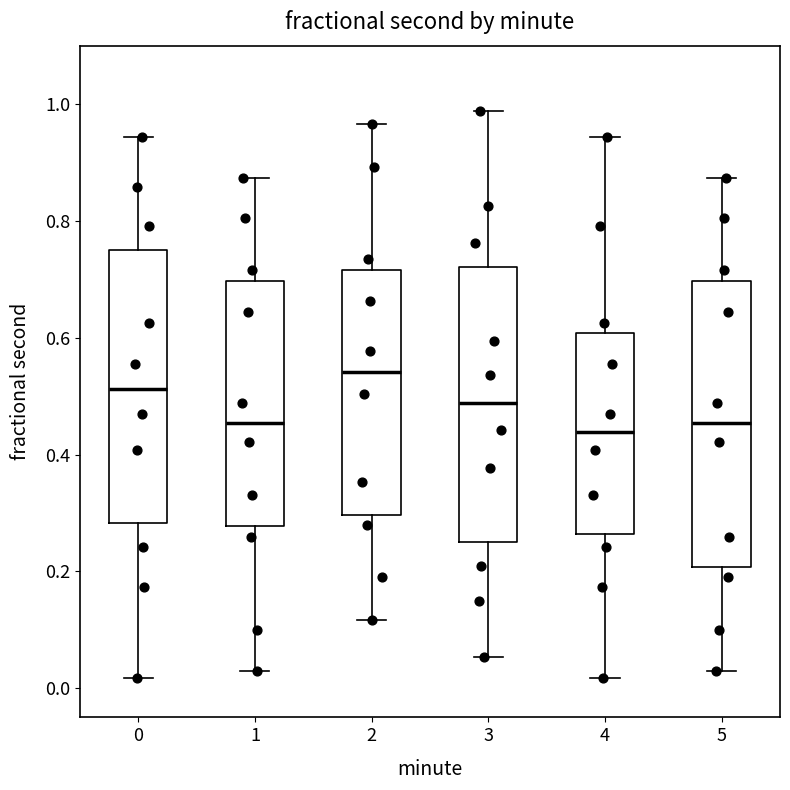

Reading left to right, read every box against the y-axis: the position of its median line, the range the box covers, and the ends of its whiskers. The values are not printed on the chart, so give them approximately, as read against the axis.

0: median 0.52, box 0.28 to 0.74, whiskers 0.02 to 0.94
1: median 0.46, box 0.28 to 0.70, whiskers 0.04 to 0.88
2: median 0.54, box 0.30 to 0.72, whiskers 0.12 to 0.96
3: median 0.48, box 0.26 to 0.72, whiskers 0.06 to 0.98
4: median 0.44, box 0.26 to 0.60, whiskers 0.02 to 0.94
5: median 0.46, box 0.20 to 0.70, whiskers 0.04 to 0.88